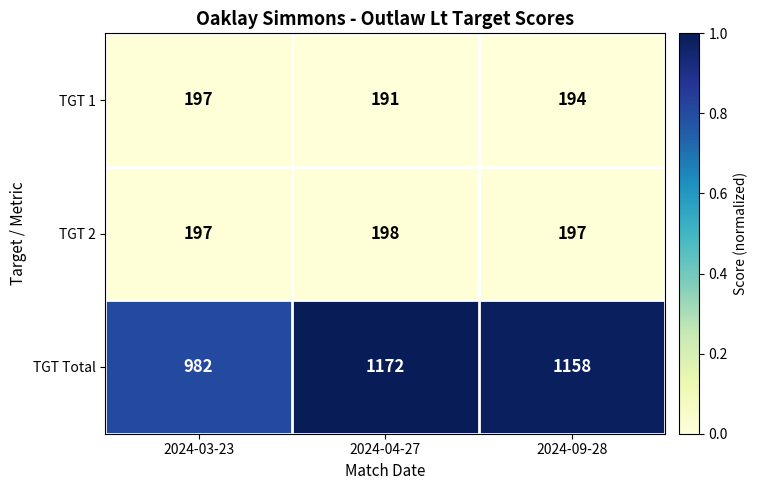

At which category is the sum across all series the highest?

2024-04-27